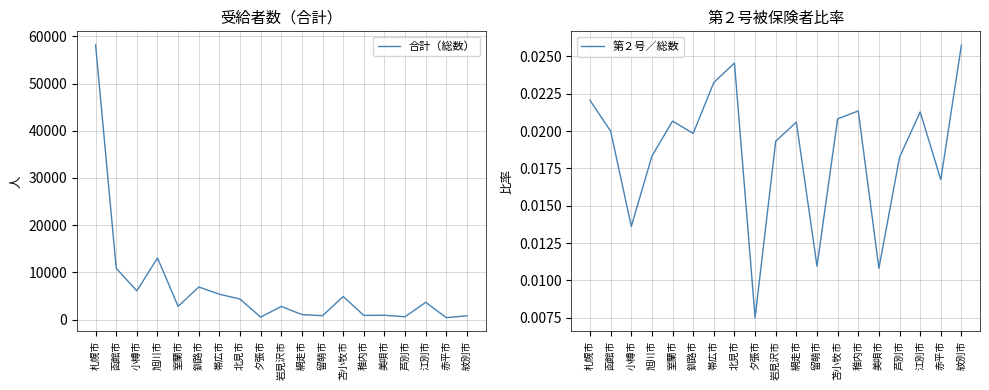

What position from the right is 函館市?

18